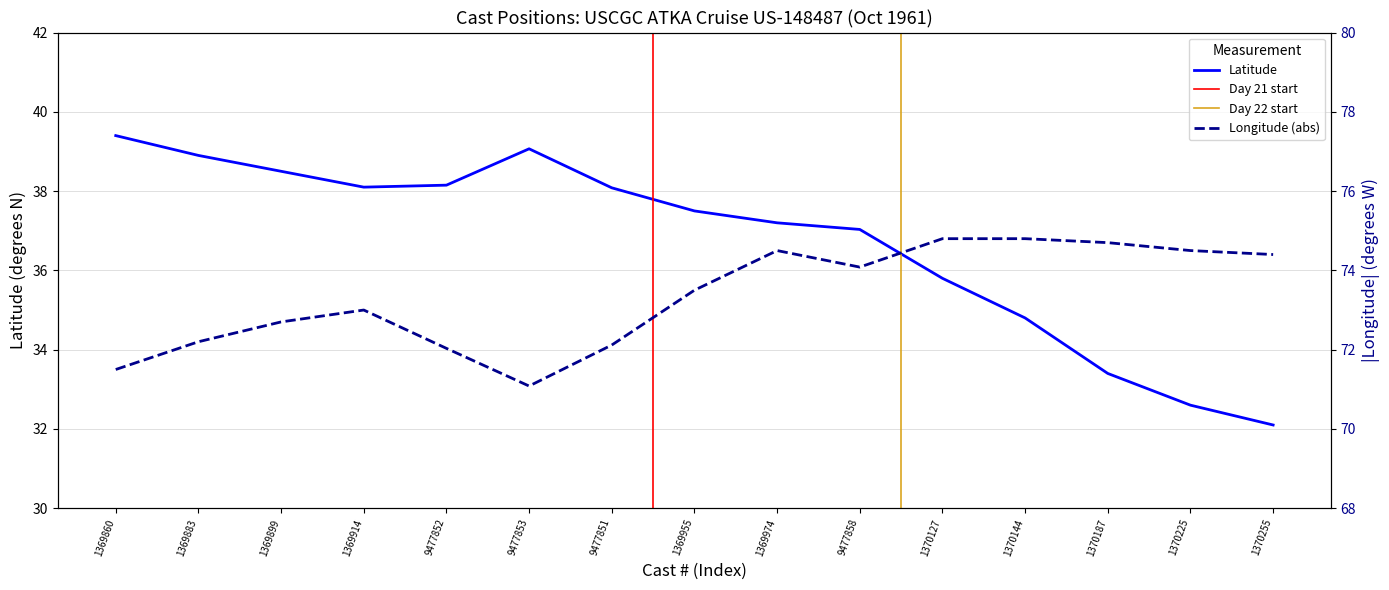

True or false: Latitude and Longitude cross at least once.

False